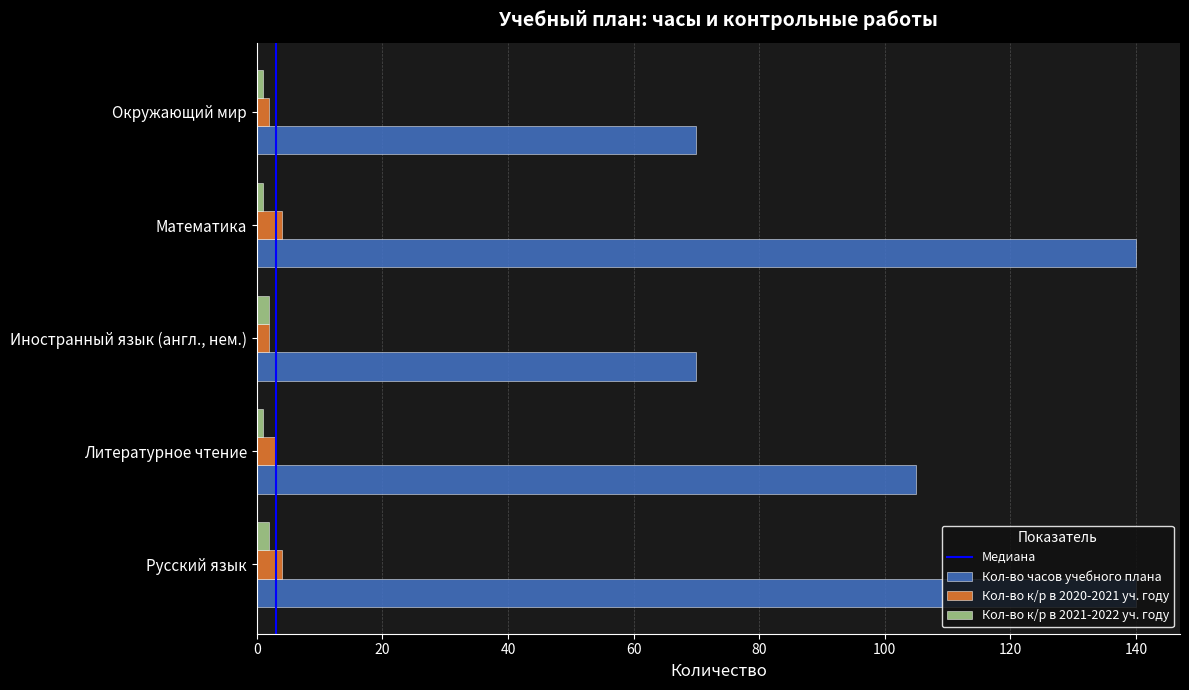

What is the difference between the second highest and minimum values in the Кол-во к/р в 2021-2022 уч. году series?

1